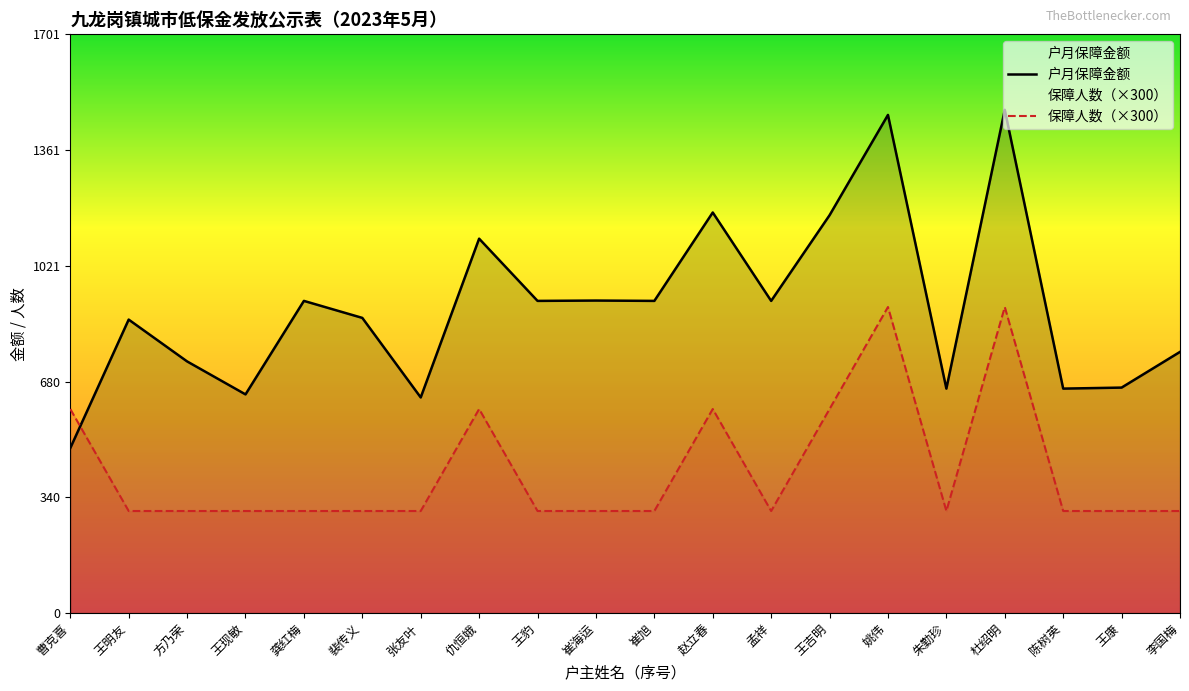

List the labels in order of 户月保障金额 value, smallest first.

曹克喜, 张友叶, 王现敏, 朱勤珍, 陈树英, 王康, 方乃荣, 李国梅, 王明友, 裴传义, 龚红梅, 王豹, 崔旭, 孟祥, 崔海运, 仇恒娥, 王吉明, 赵立春, 姚伟, 杜绍明